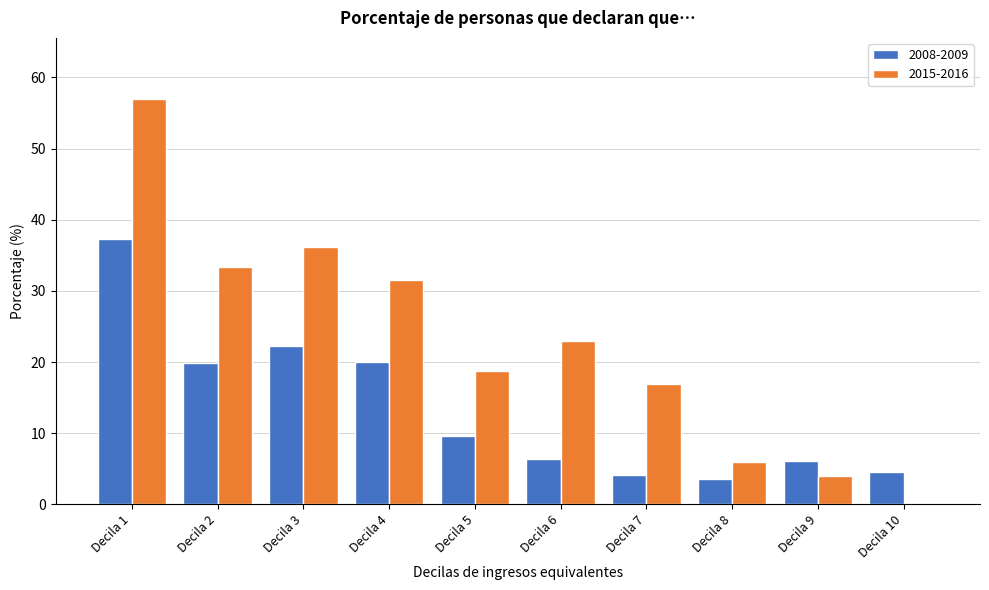

Which label corresponds to the largest value in the chart?

Decila 1